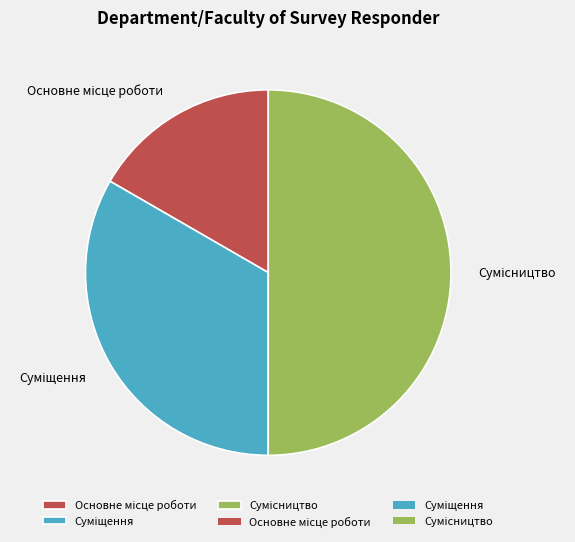

Count the number of slices in the pie.

3